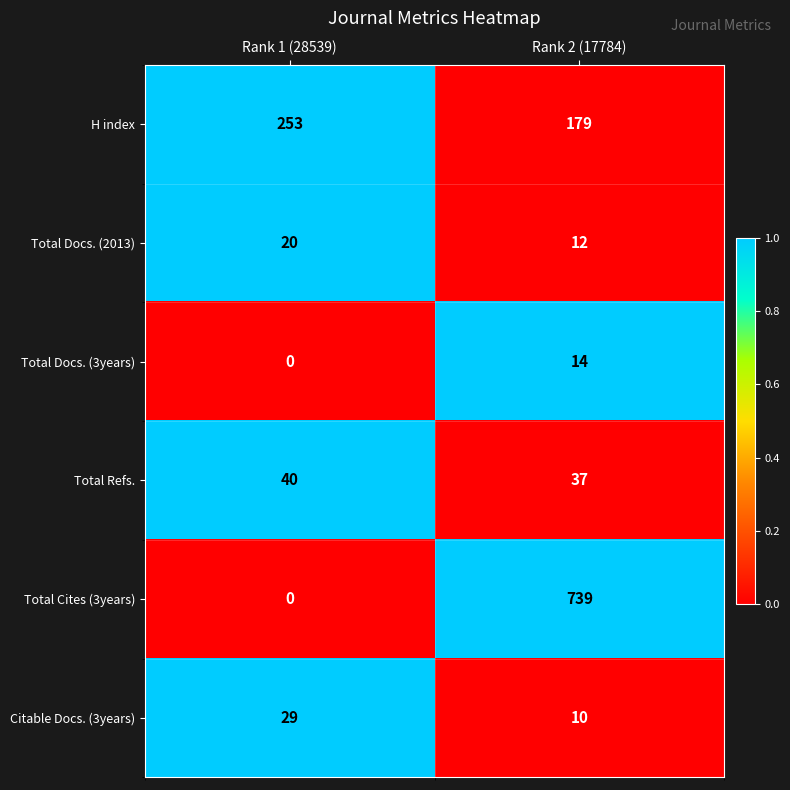

Reading left to right, extract all data points from this chart.

H index: Rank 1 (28539)=253	Rank 2 (17784)=179
Total Docs. (2013): Rank 1 (28539)=20	Rank 2 (17784)=12
Total Docs. (3years): Rank 1 (28539)=0	Rank 2 (17784)=14
Total Refs.: Rank 1 (28539)=40	Rank 2 (17784)=37
Total Cites (3years): Rank 1 (28539)=0	Rank 2 (17784)=739
Citable Docs. (3years): Rank 1 (28539)=29	Rank 2 (17784)=10